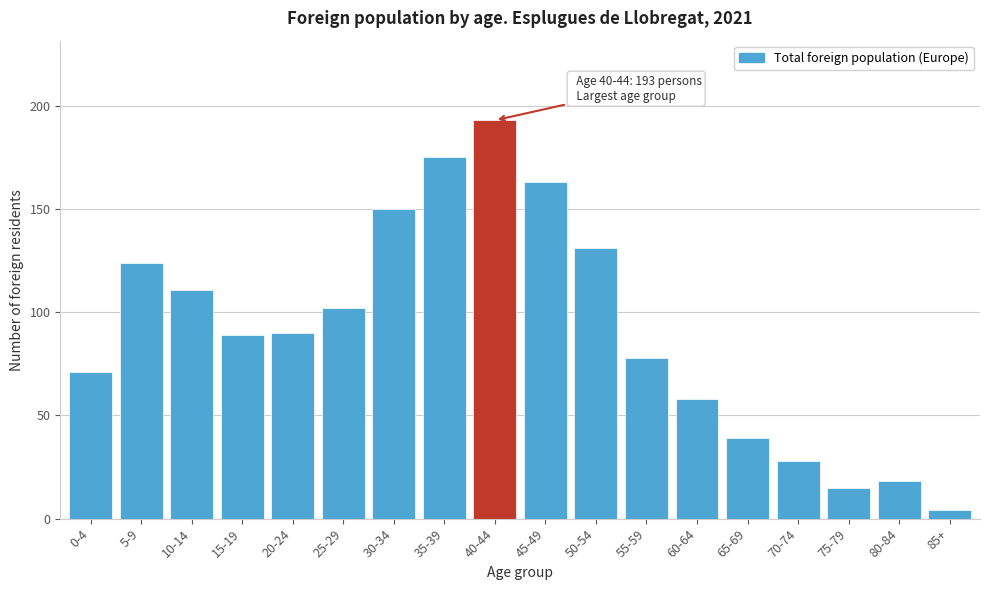

Reading left to right, extract all data points from this chart.

71	124	111	89	90	102	150	175	193	163	131	78	58	39	28	15	18	4